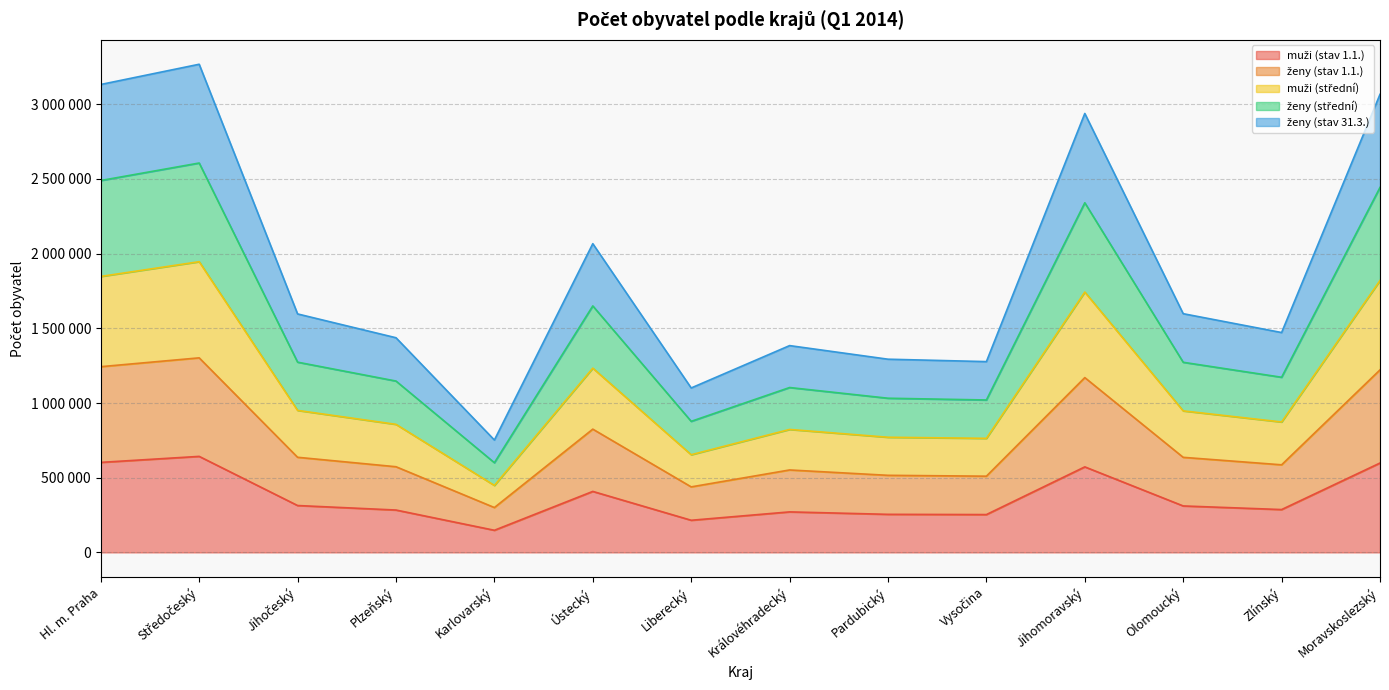

How many lines are shown in the chart?

5